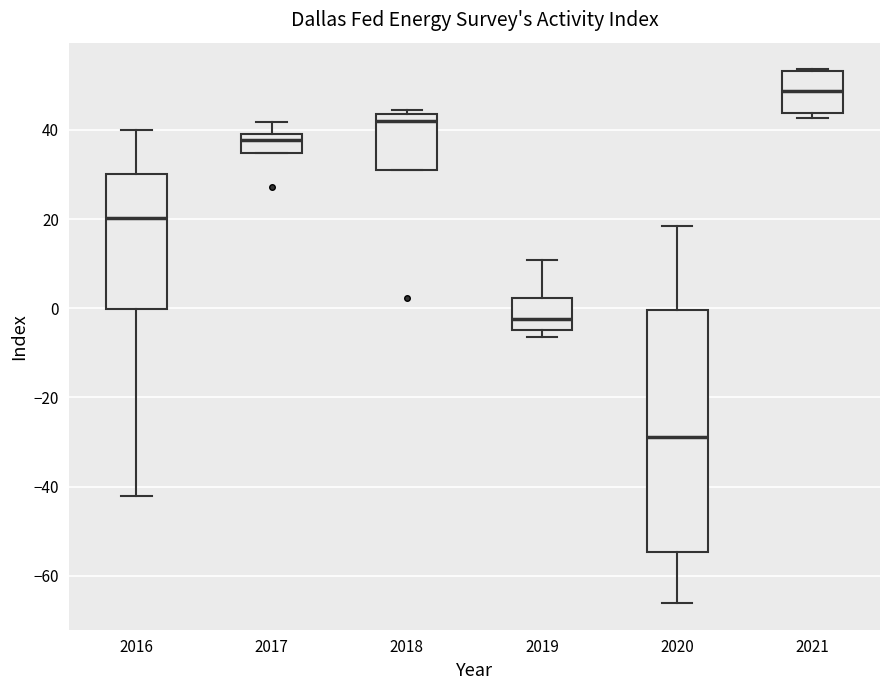

Reading left to right, read every box against the y-axis: the position of its median line, the range the box covers, and the ends of its whiskers. The values are not printed on the chart, so give them approximately, as read against the axis.

2016: median 20, box 0 to 30, whiskers -42 to 40
2017: median 38, box 34 to 40, whiskers 34 to 42
2018: median 42, box 32 to 44, whiskers 32 to 44 (just above the box's upper edge)
2019: median -2, box -4 to 2, whiskers -6 to 10
2020: median -28, box -54 to 0, whiskers -66 to 18
2021: median 48, box 44 to 54, whiskers 42 to 54